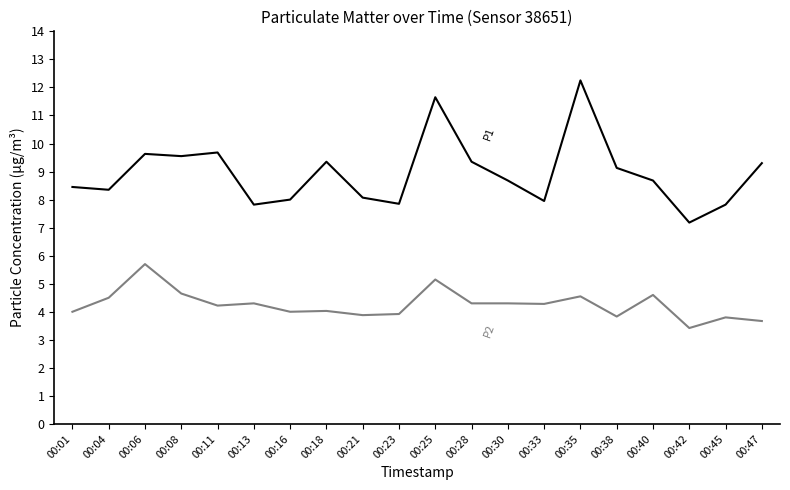

What is the total value across all series at 00:42?

10.6